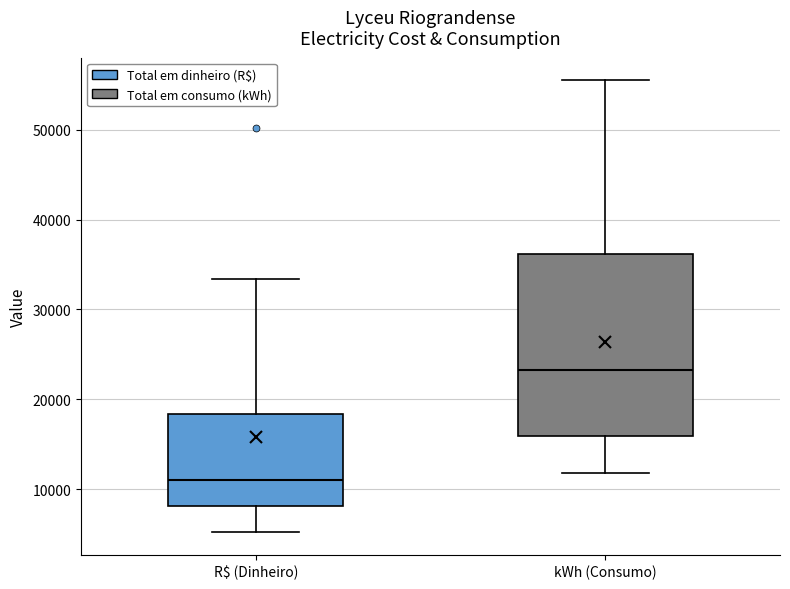

Reading left to right, read every box against the y-axis: the position of its median line, the range the box covers, and the ends of its whiskers. The values are not printed on the chart, so give them approximately, as read against the axis.

R$ (Dinheiro): median 11000, box 8000 to 18000, whiskers 5000 to 33000
kWh (Consumo): median 23000, box 16000 to 36000, whiskers 12000 to 56000